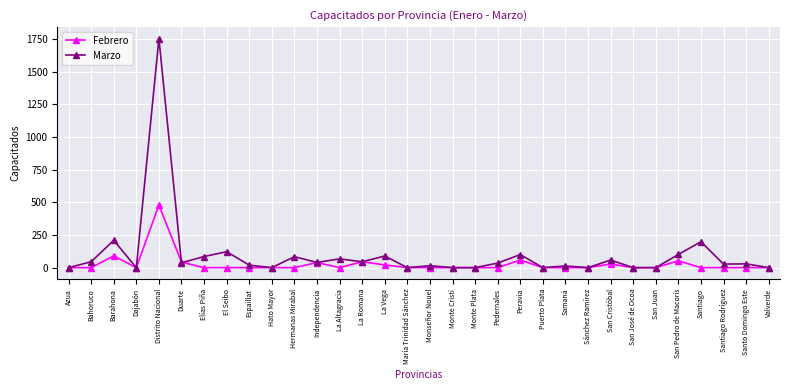

Count the number of data series in this chart.

2